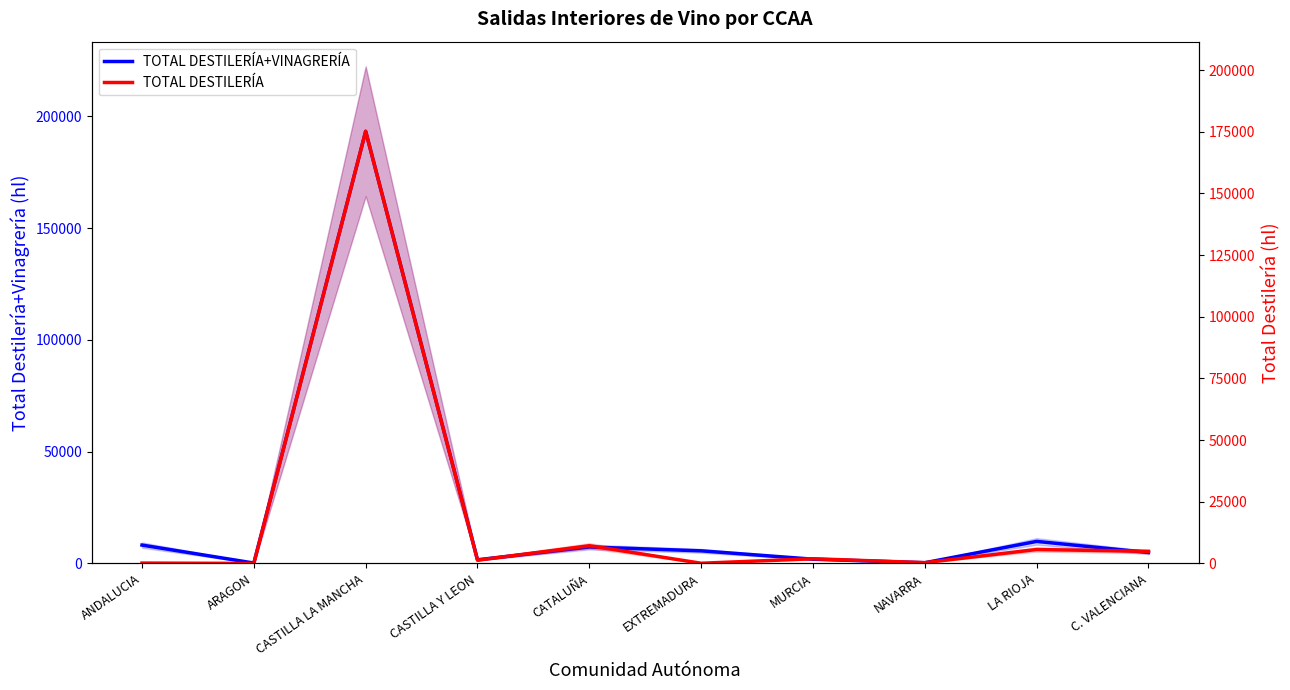

What position from the right is LA RIOJA?

2